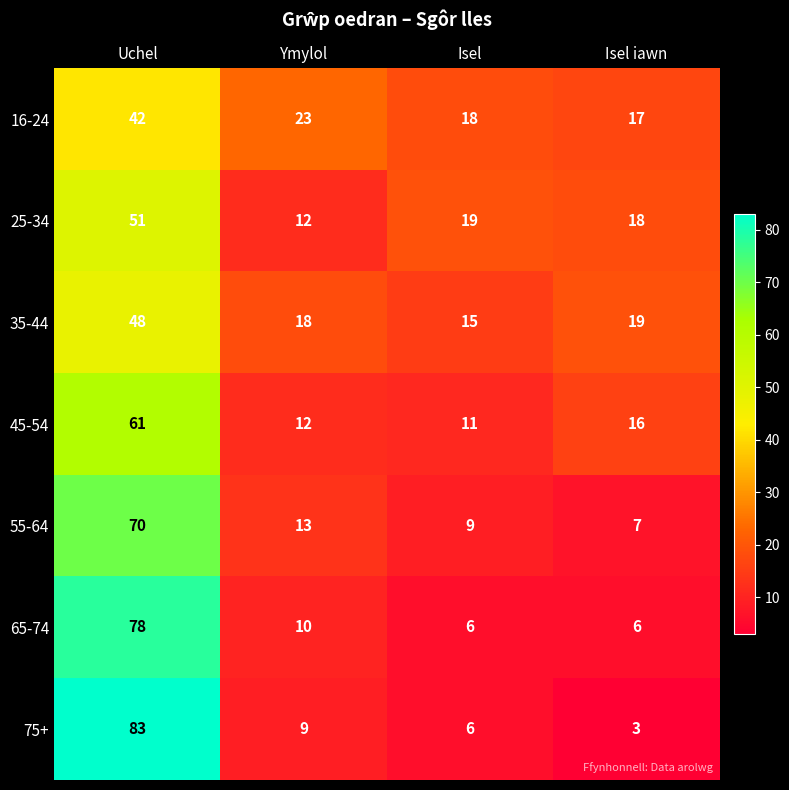

At which category is the sum across all series the highest?

Uchel